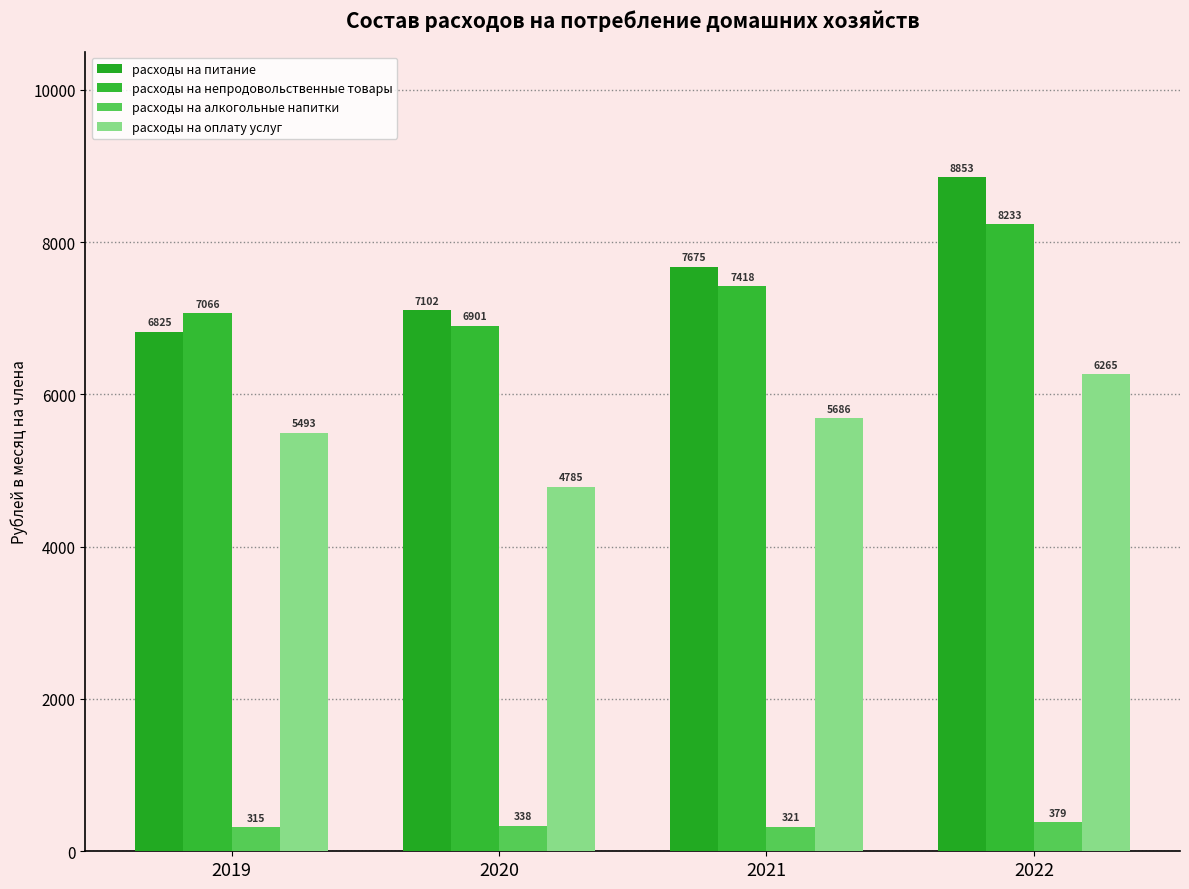

At which category does the chart reach its minimum across all series?

2019